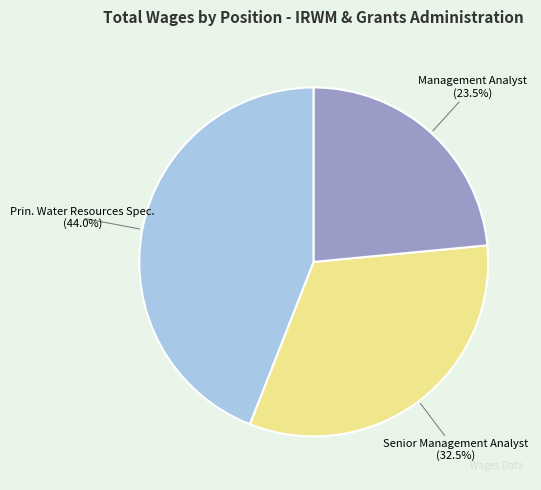

How much of the chart is everything except Prin. Water Resources Spec.?

56.0%